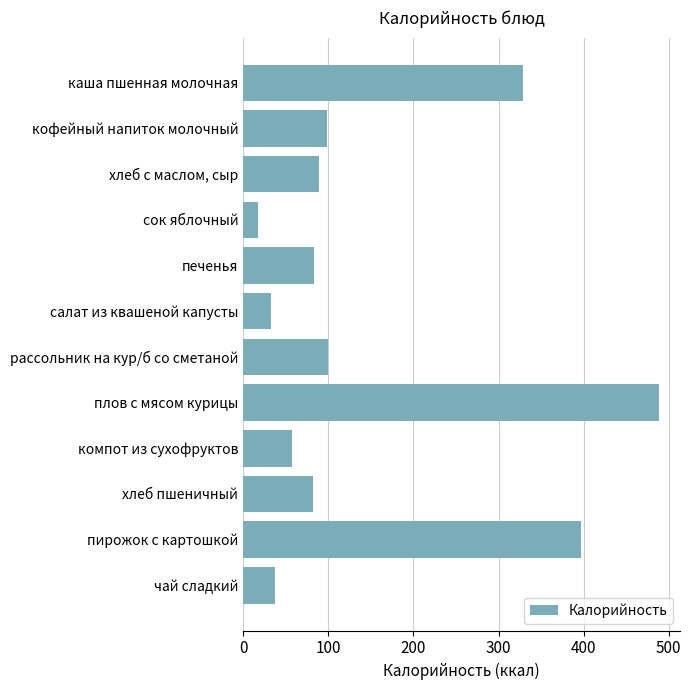

Are the bars grouped side by side (vs. stacked)?

No